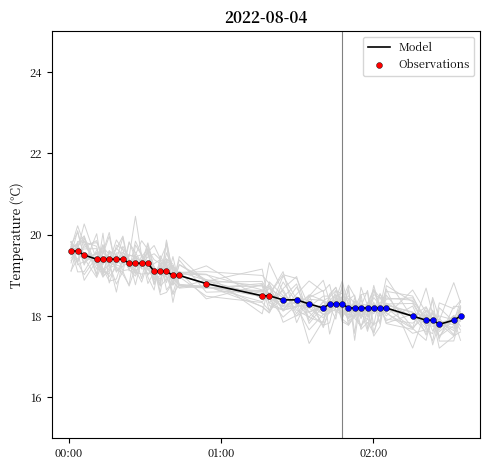

What is the lowest value of the Model series?

17.8